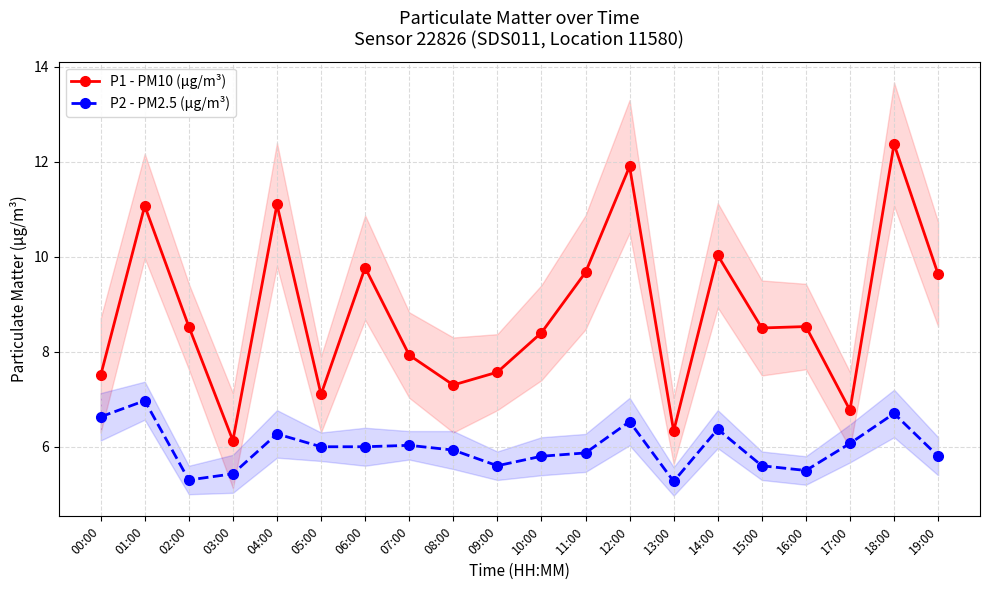

At which category does P2 - PM2.5 (μg/m³) reach its first local valley?

02:00